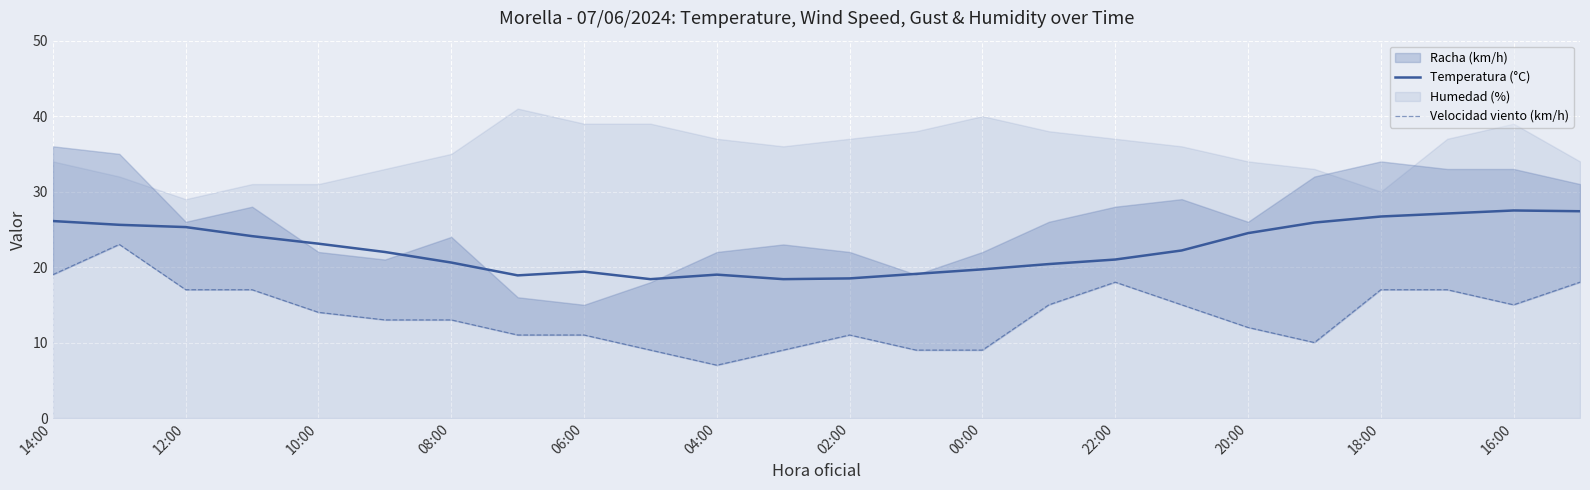

What is the lowest value of the Temperatura (°C) series?

18.4